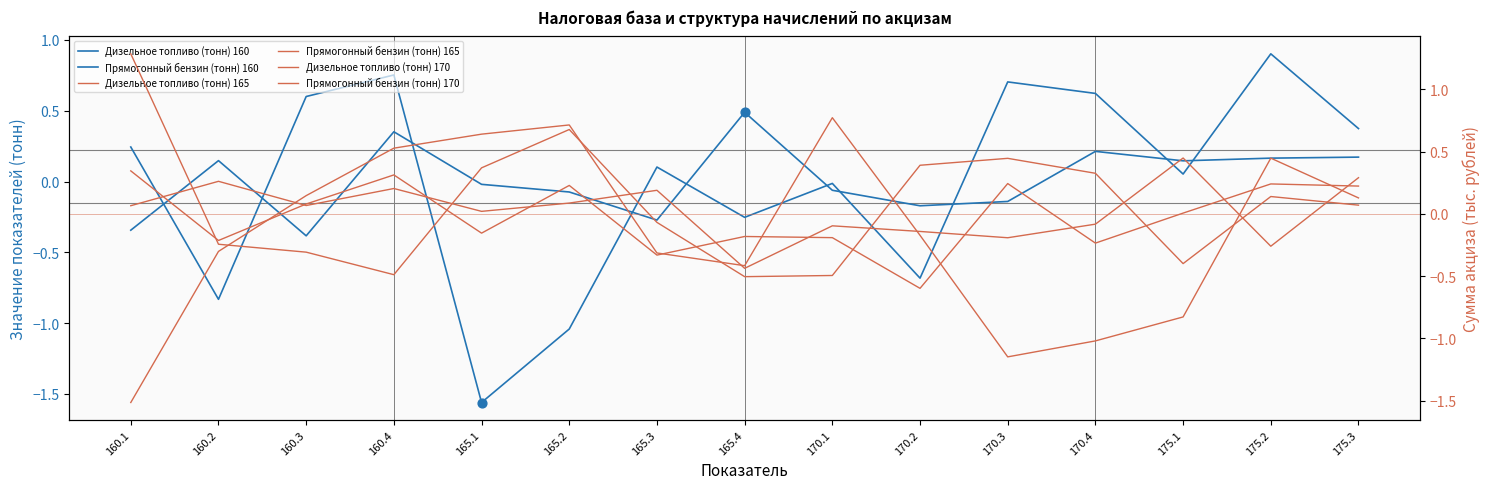

Which series reaches the maximum Y coordinate?

Дизельное топливо (тонн) 165